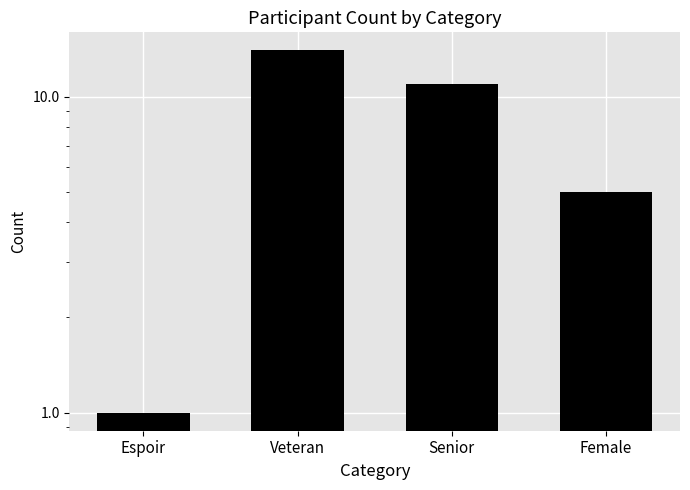

Is it true that the value at Female is 5?

True